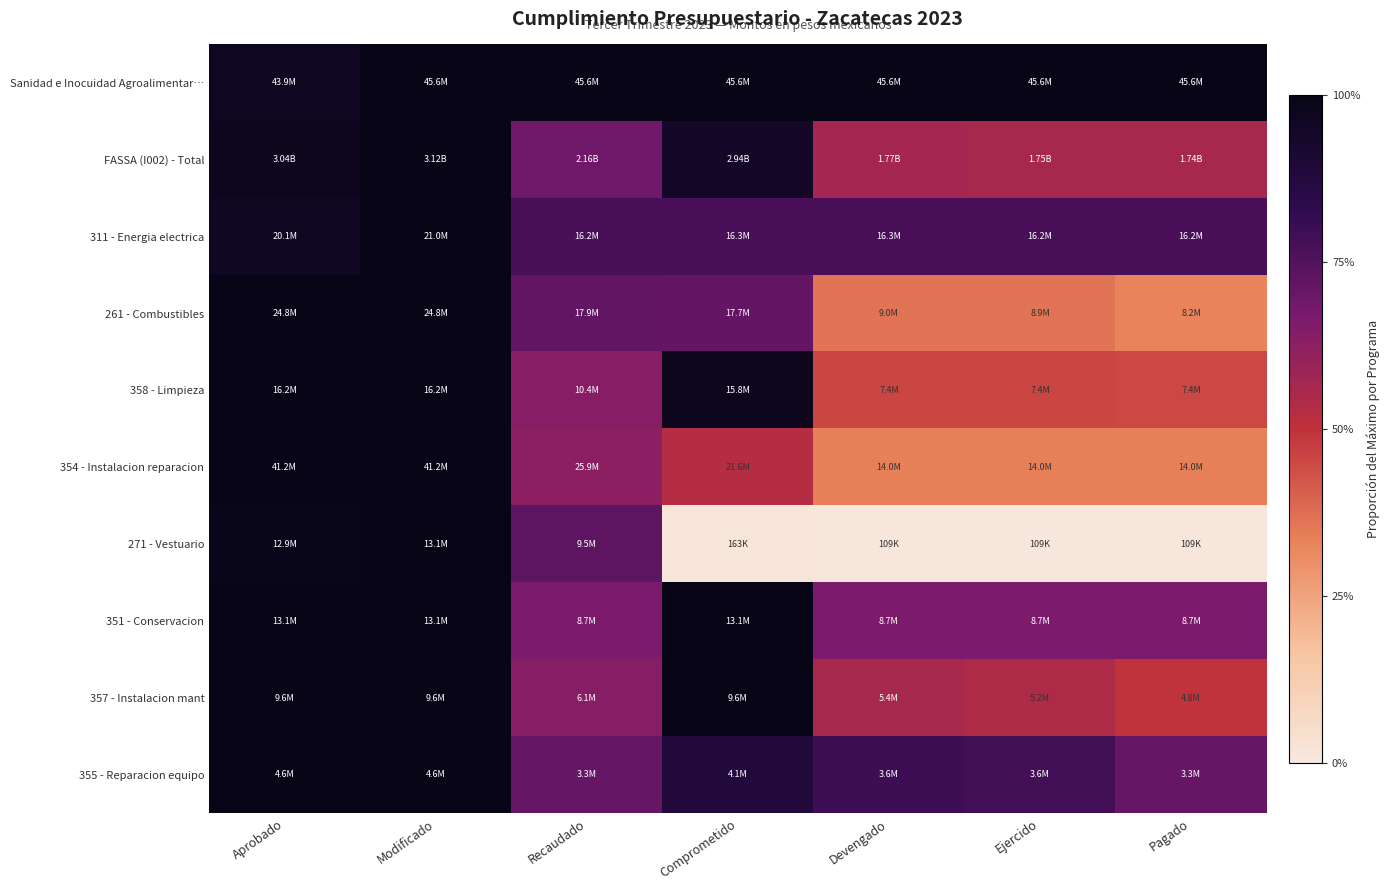

What is the maximum value shown in the chart?

1.0